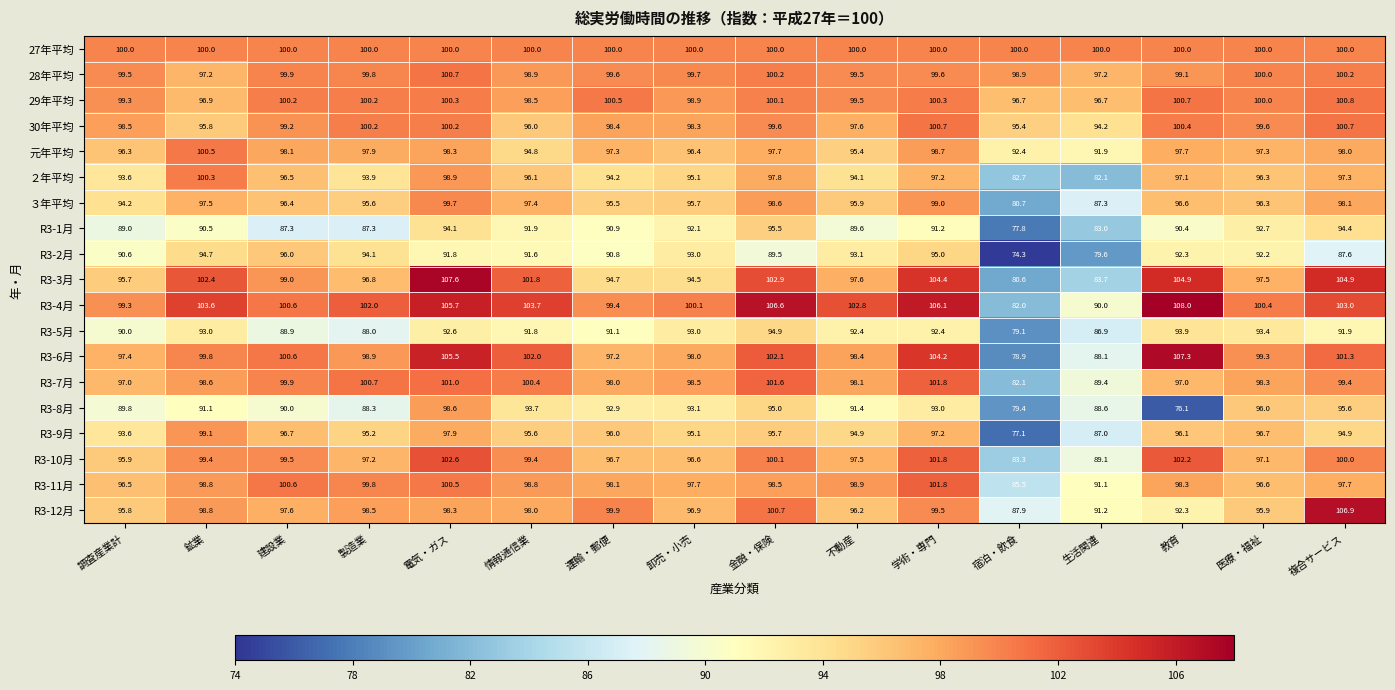

Which series has the widest spread of values?

R3-6月